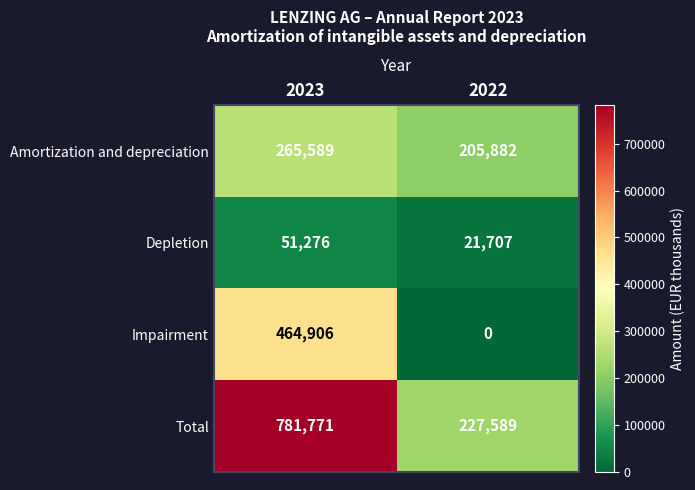

Reading left to right, what are all the values shown in this chart?

Amortization and depreciation: 265589	205882
Depletion: 51276	21707
Impairment: 464906	0
Total: 781771	227589